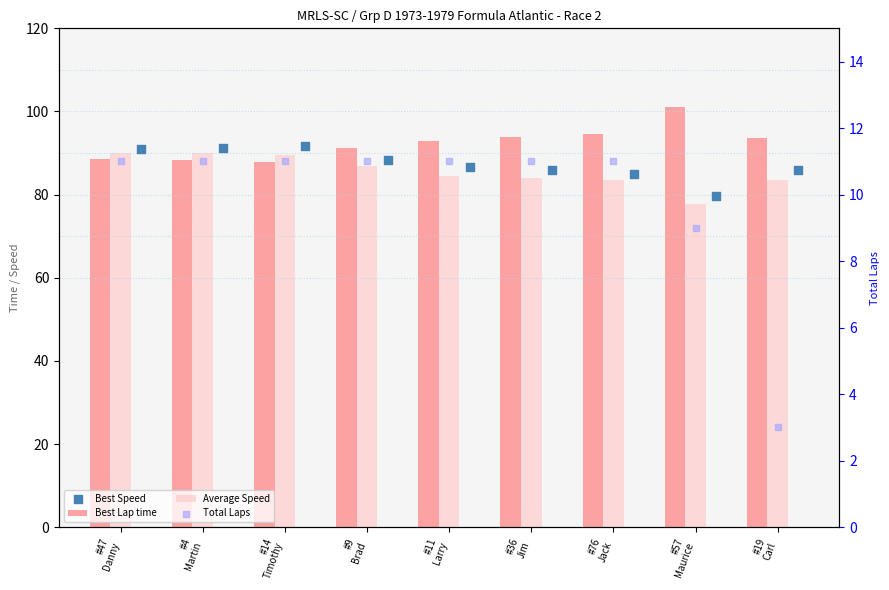

Which series reaches the maximum Y coordinate?

Best Lap time